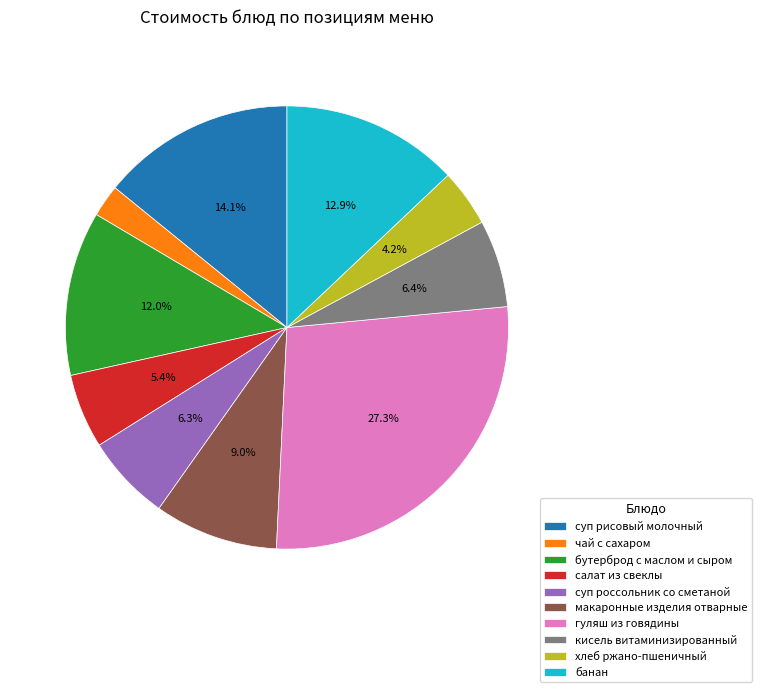

Approximately how many times larger is the value at хлеб ржано-пшеничный compared to чай с сахаром?

1.8